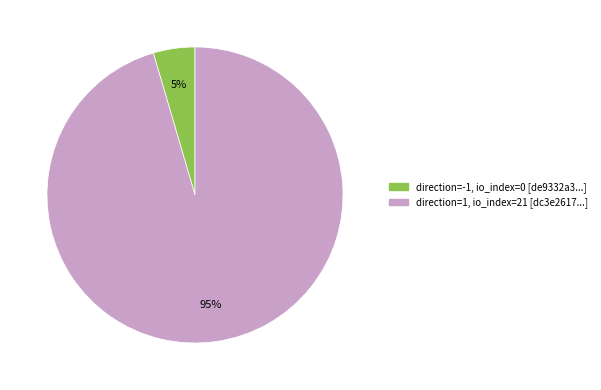

Is there a majority slice in this chart?

Yes